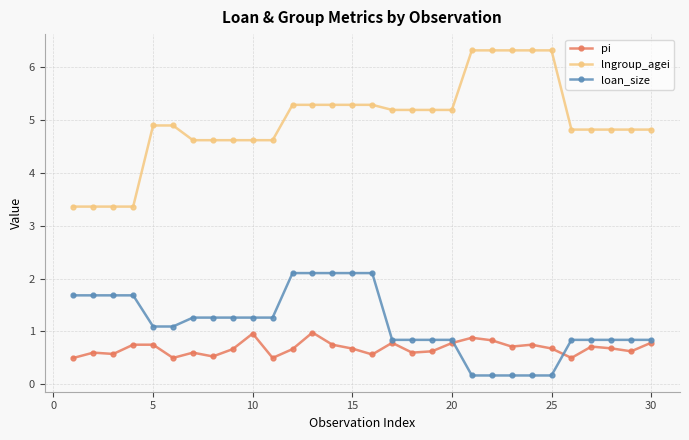

True or false: pi has more than 1 points higher than both neighbors.

True